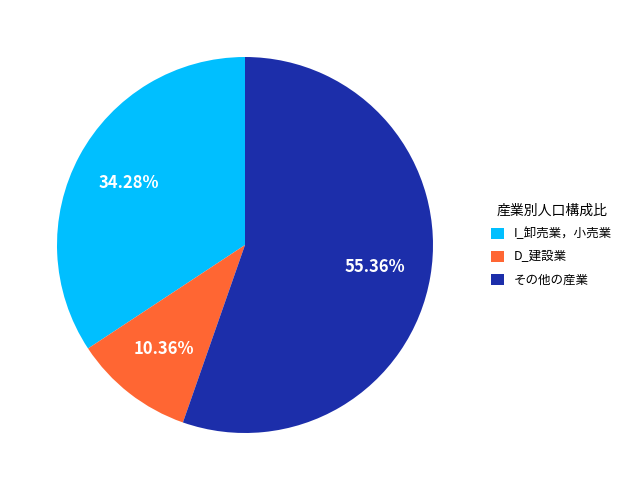

How many segments does this pie chart have?

3